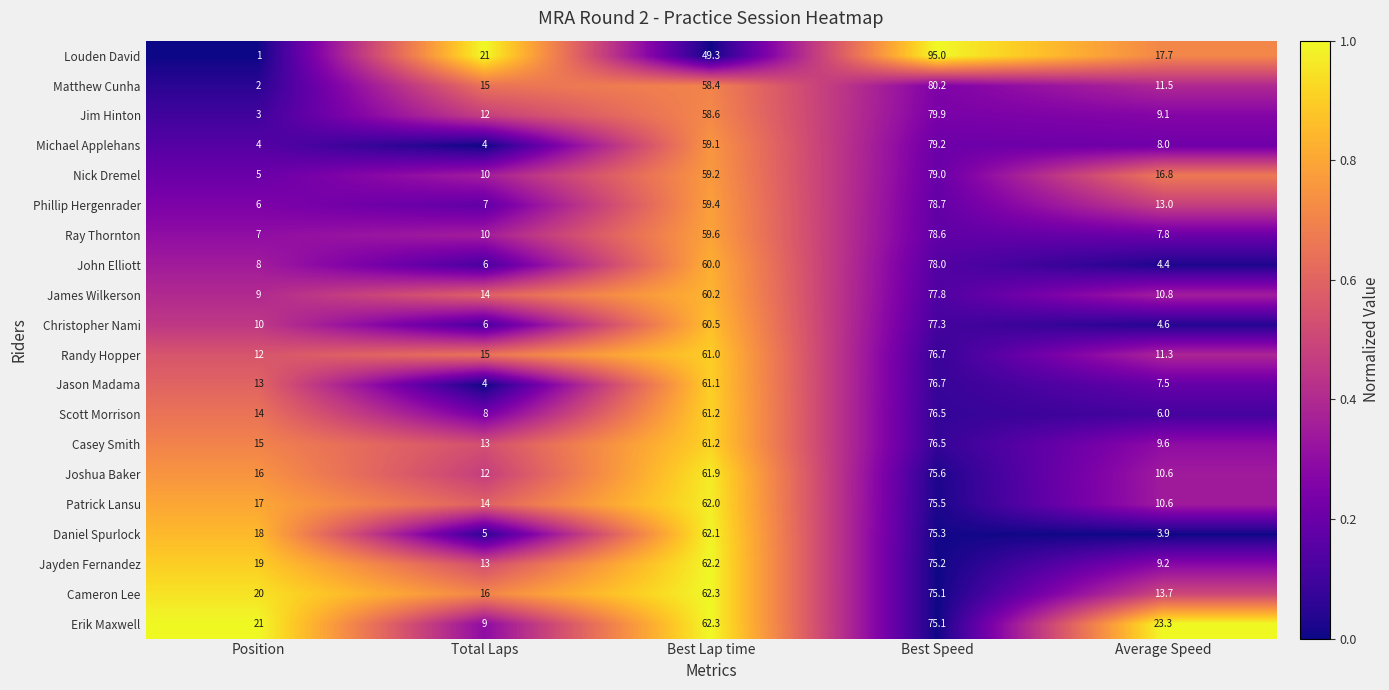

The Ray Thornton series shows 10.0 at Total Laps. True or false?

True